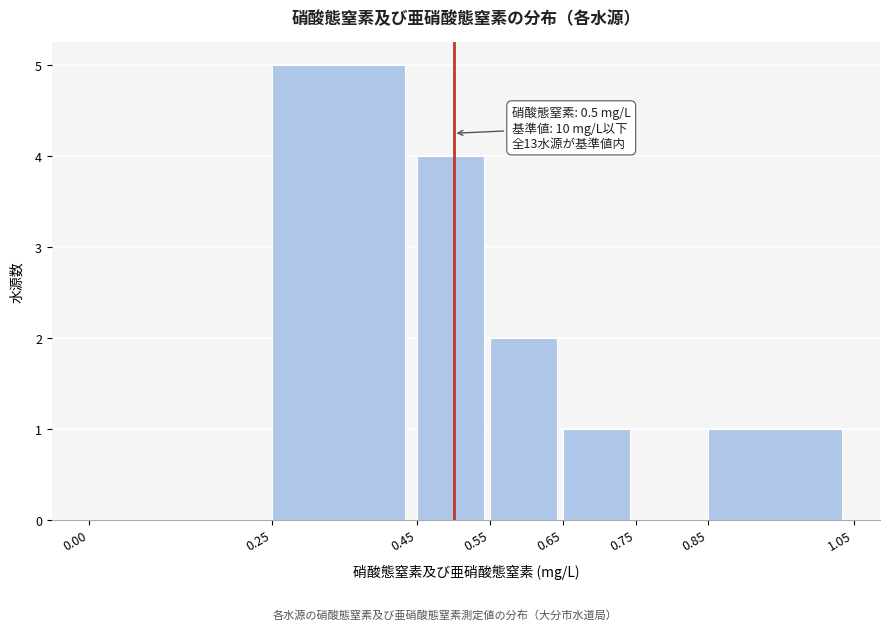

Over which range of the x-axis is the bar tallest?

0.25 to 0.45